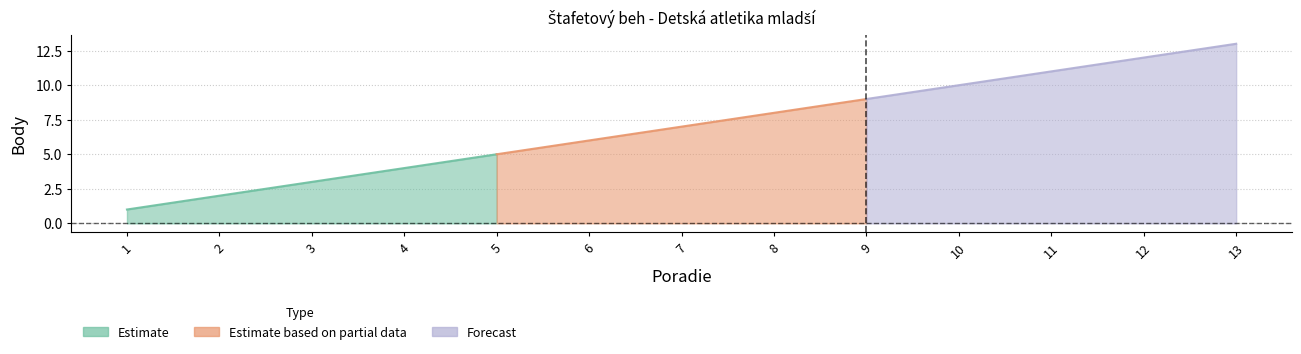

What is the difference between the values at 13 and 1?

12